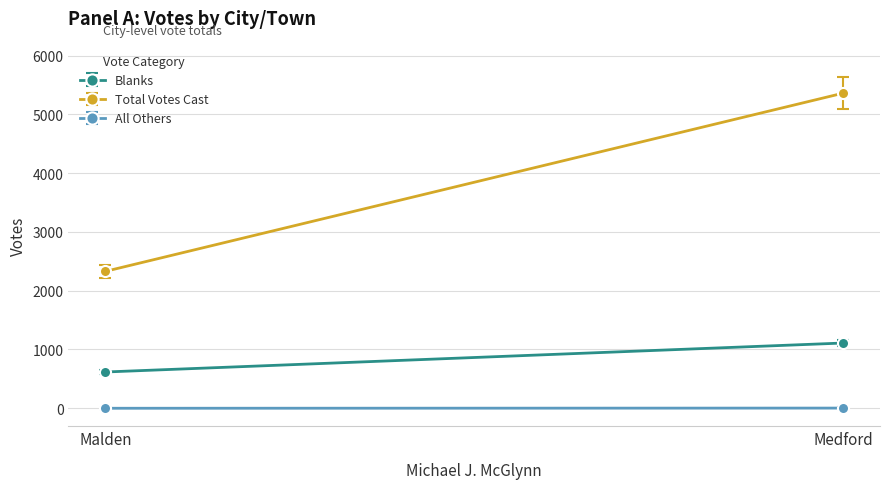

Which category has the lowest value across all series?

Malden